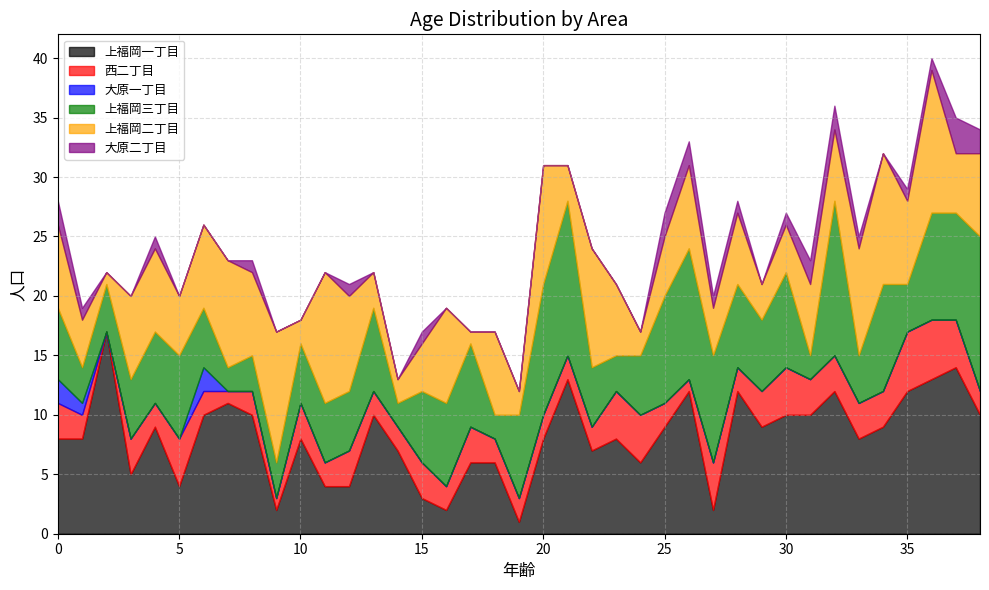

Where is the first local minimum for 上福岡三丁目?

1